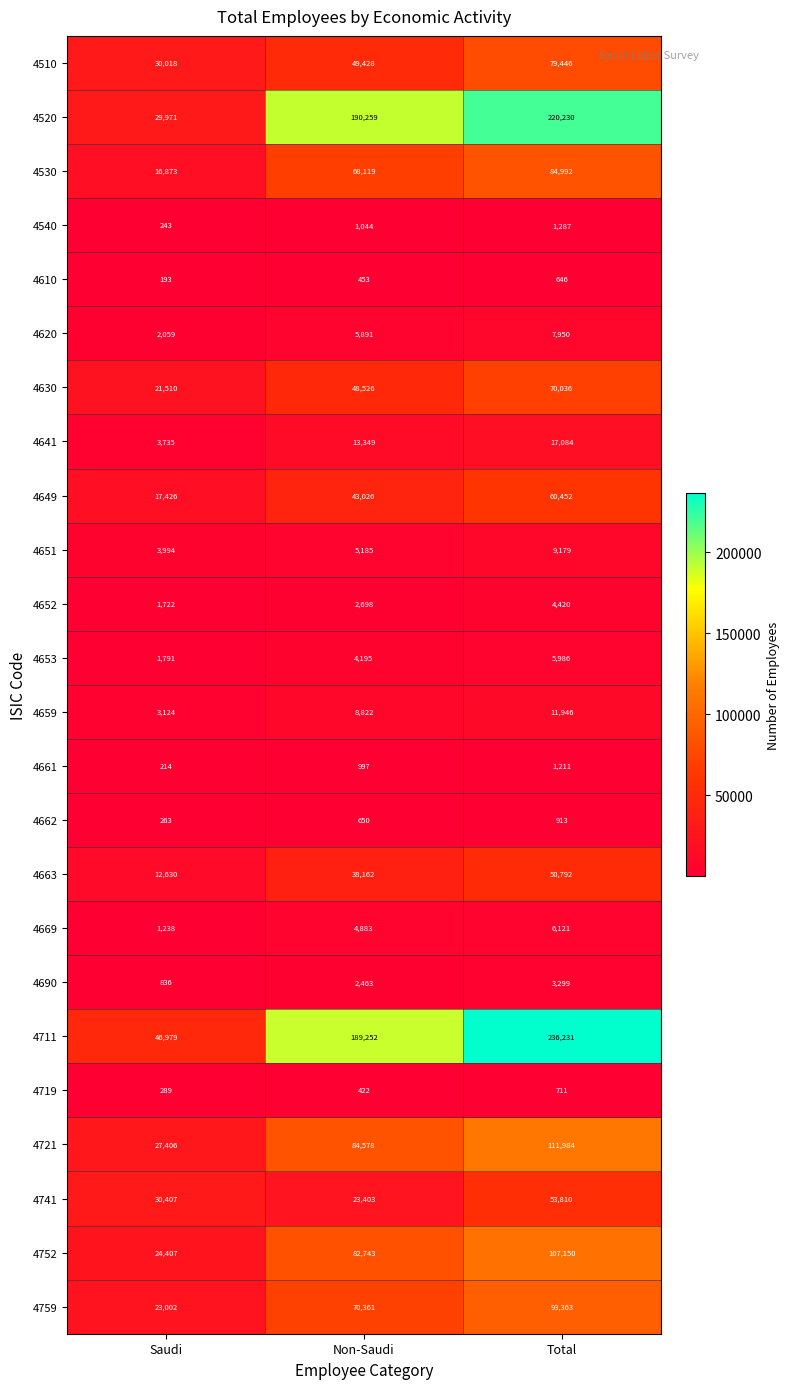

What is the sum of all 4649 values?

120904